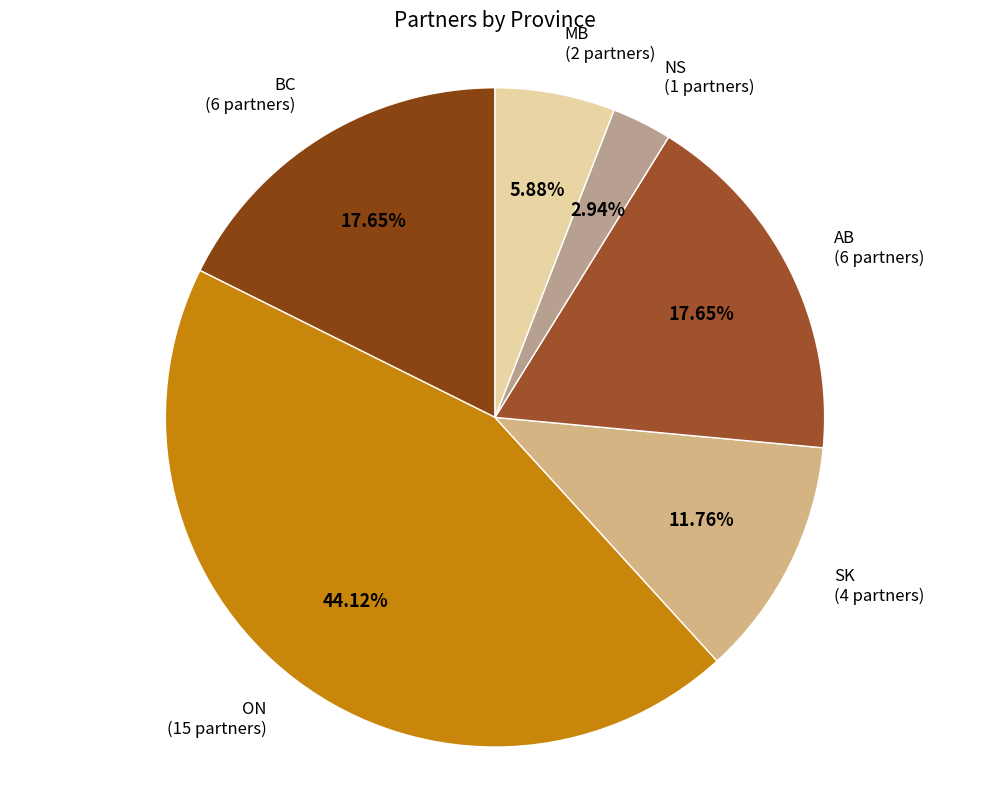

Which has a higher value, BC or MB?

BC